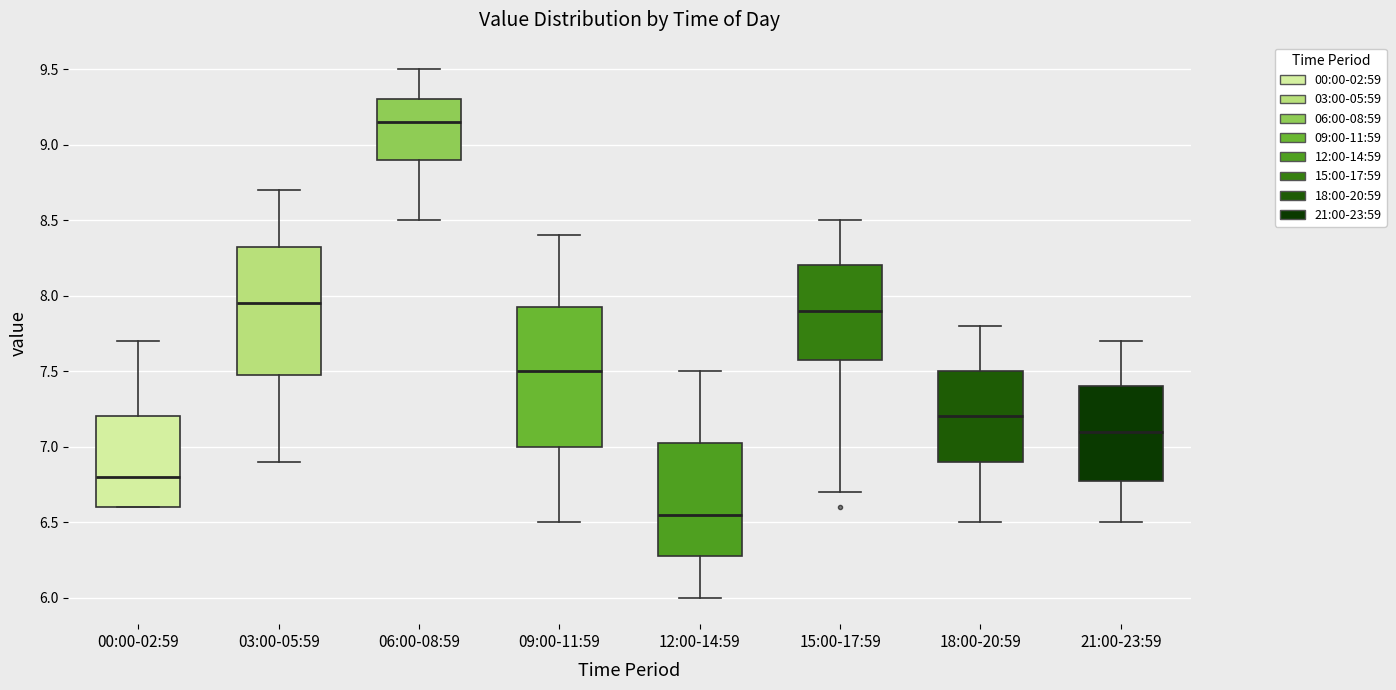

Reading left to right, read every box against the y-axis: the position of its median line, the range the box covers, and the ends of its whiskers. The values are not printed on the chart, so give them approximately, as read against the axis.

00:00-02:59: median 6.80, box 6.60 to 7.20, whiskers 6.60 to 7.70
03:00-05:59: median 7.95, box 7.50 to 8.35, whiskers 6.90 to 8.70
06:00-08:59: median 9.15, box 8.90 to 9.30, whiskers 8.50 to 9.50
09:00-11:59: median 7.50, box 7.00 to 7.95, whiskers 6.50 to 8.40
12:00-14:59: median 6.55, box 6.30 to 7.05, whiskers 6.00 to 7.50
15:00-17:59: median 7.90, box 7.60 to 8.20, whiskers 6.70 to 8.50
18:00-20:59: median 7.20, box 6.90 to 7.50, whiskers 6.50 to 7.80
21:00-23:59: median 7.10, box 6.80 to 7.40, whiskers 6.50 to 7.70